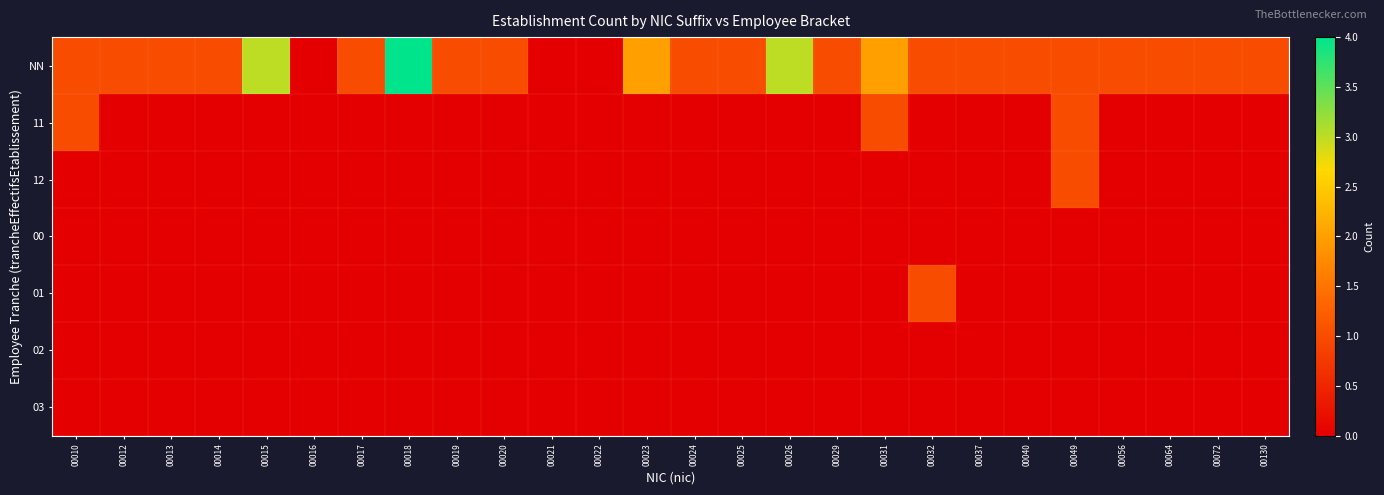

Which has a higher value, 00017 or 00021?

00017